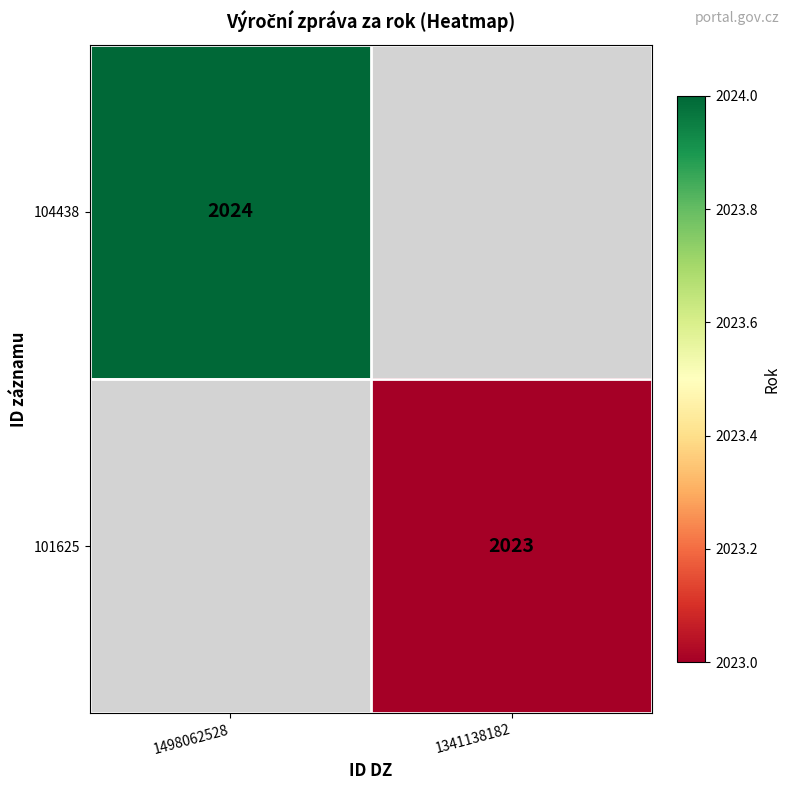

The value of 104438 at 1498062528 is 2024. True or false?

True